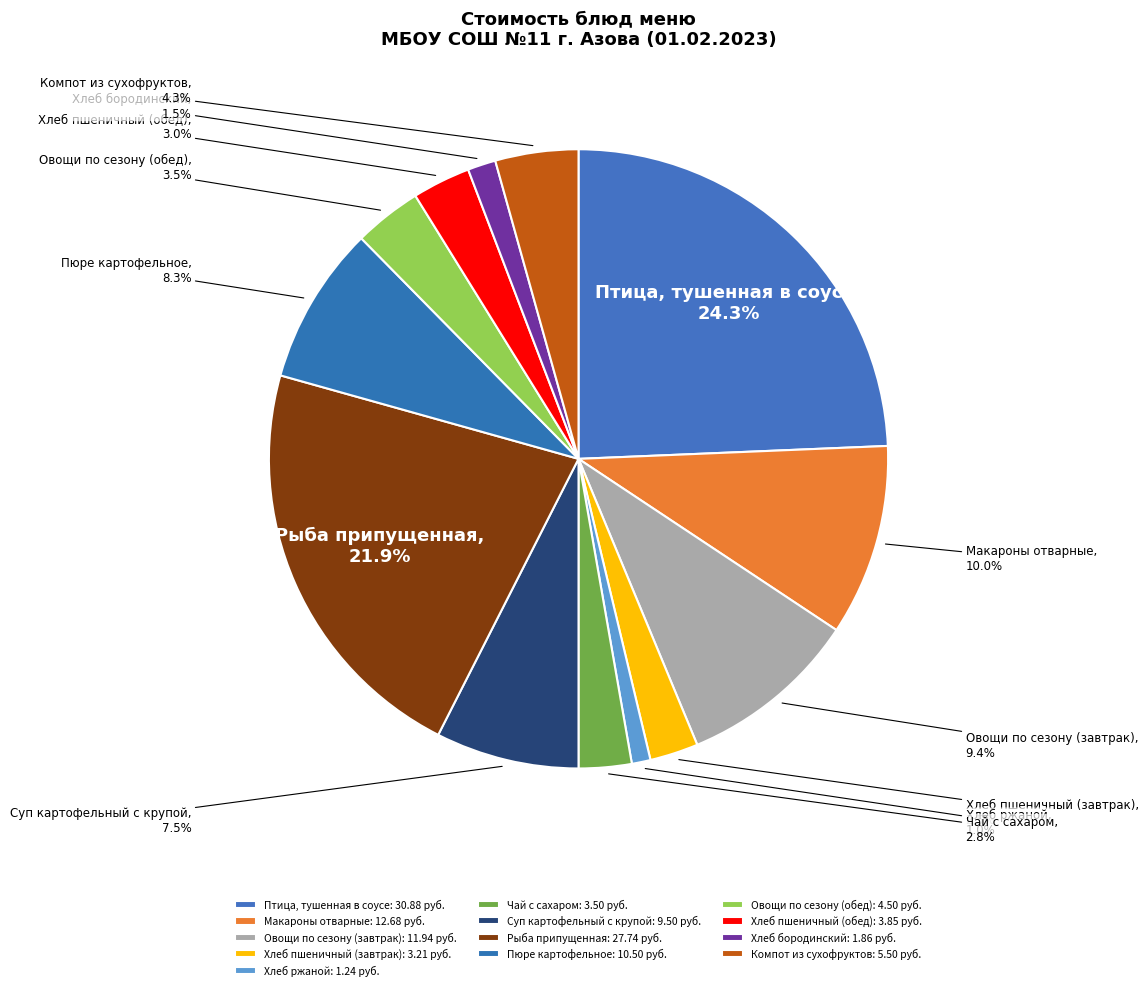

Is Компот из сухофруктов the majority of the pie?

No